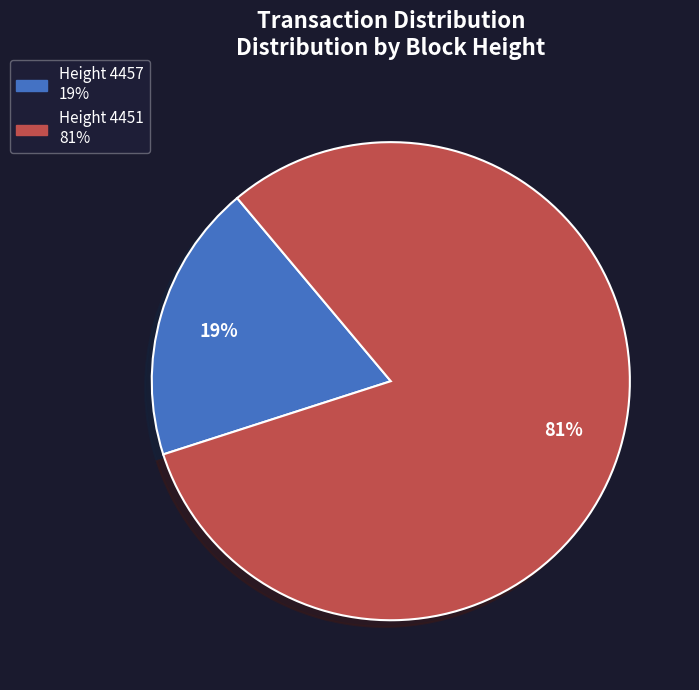

To the nearest percent, what percentage of the pie is Height 4451?

81%